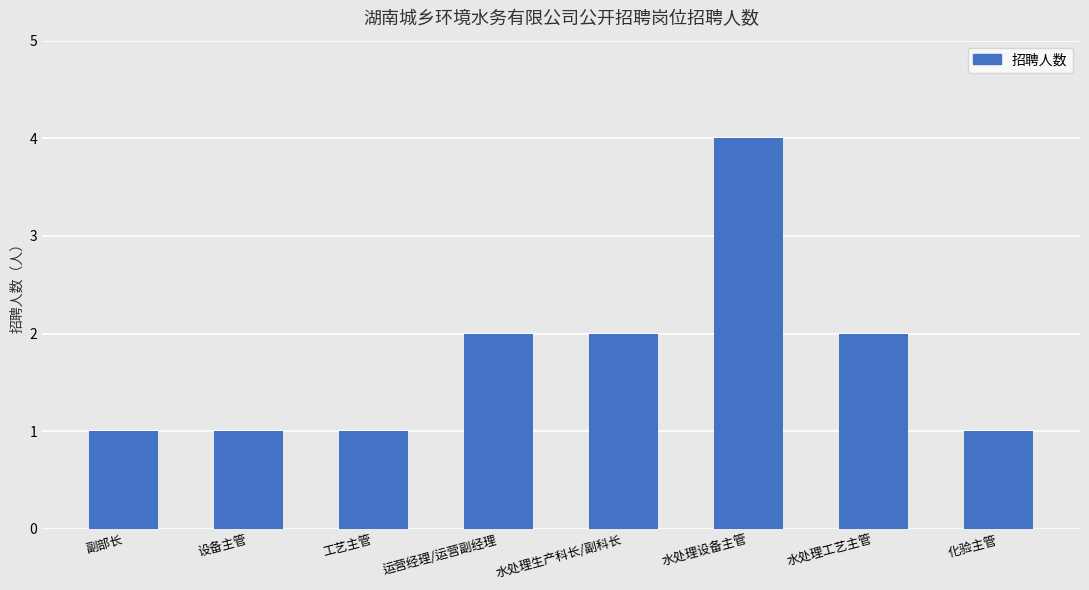

The chart shows a value of 1 at 设备主管. True or false?

True